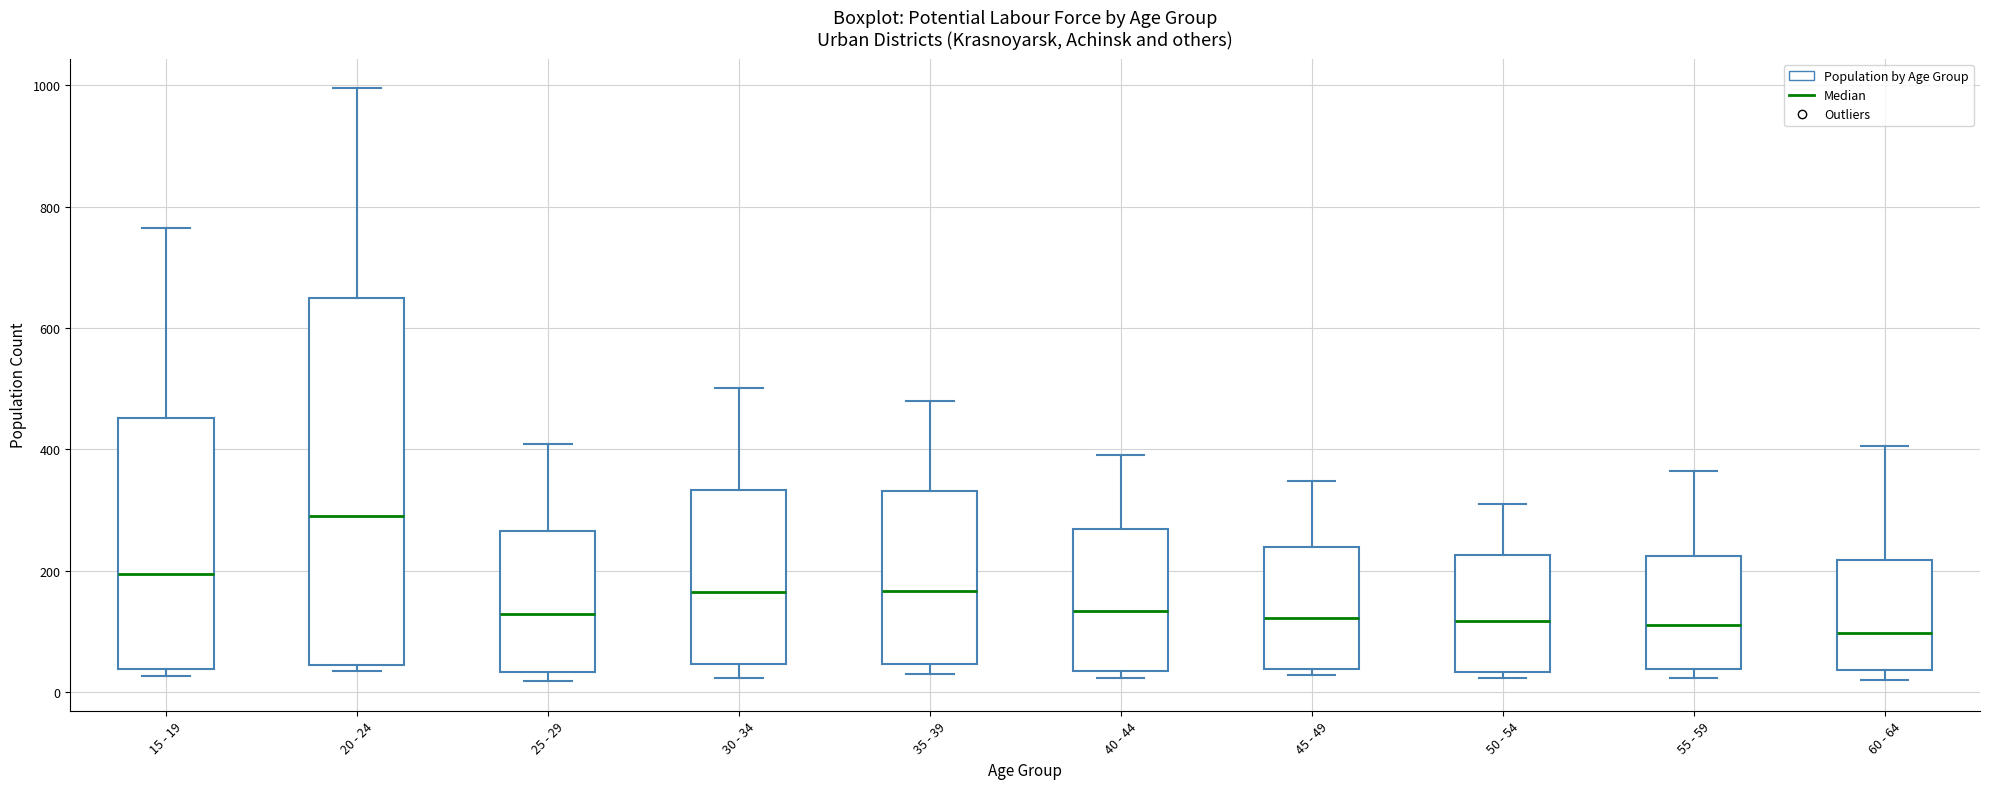

Comparing the boxes themselves (not the whiskers), which one is the tallest?

20 - 24